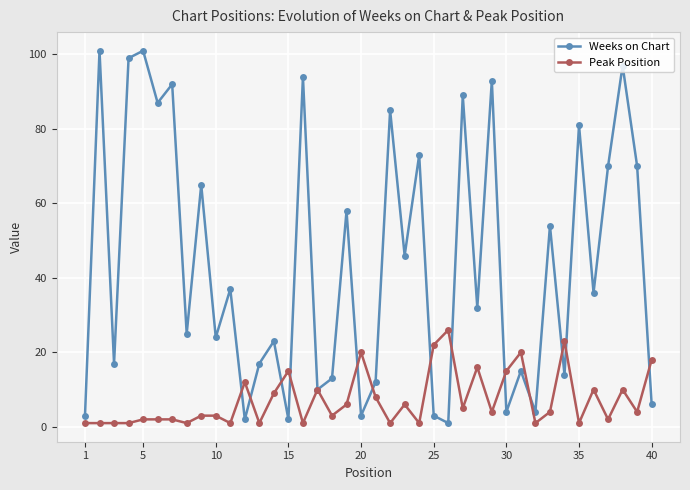

Which series ends up on top after the final intersection of Weeks on Chart and Peak Position?

Peak Position